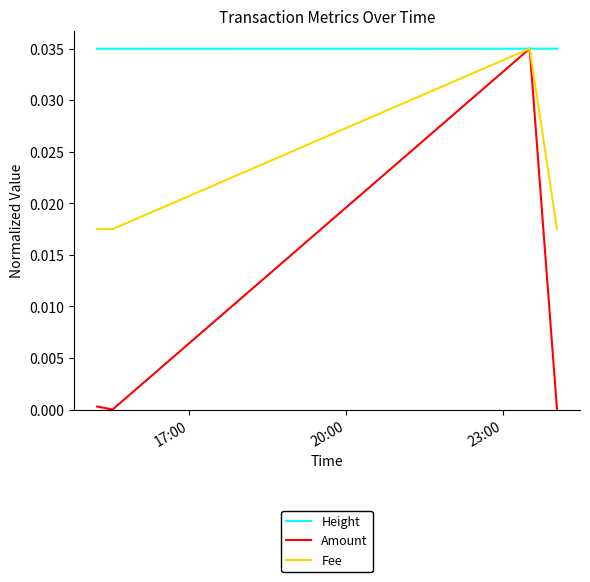

How many intersections are there between Height and Amount?

2